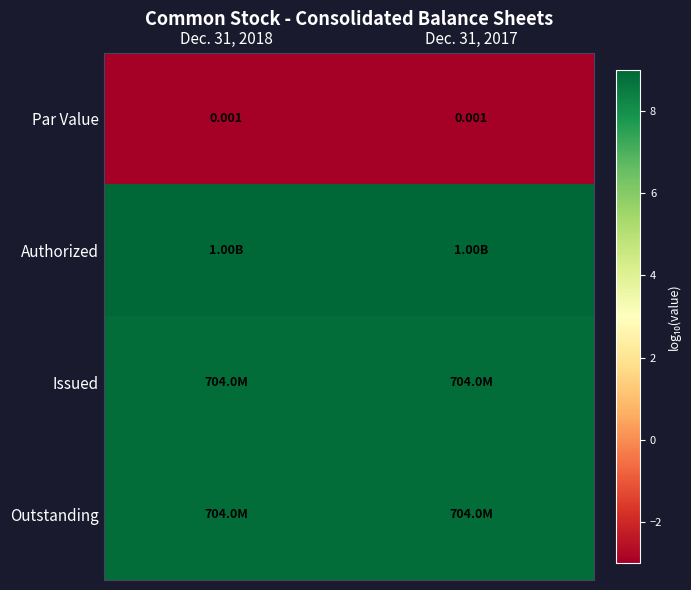

What is the maximum value for Authorized?

9.0